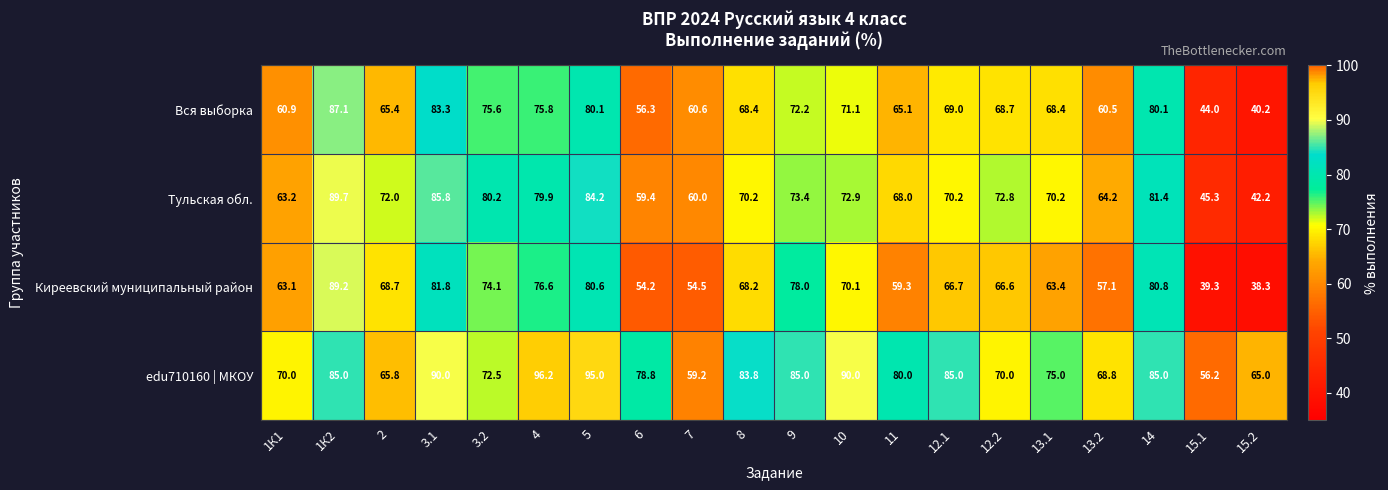

Where does the Тульская обл. series first go above 72?

1К2